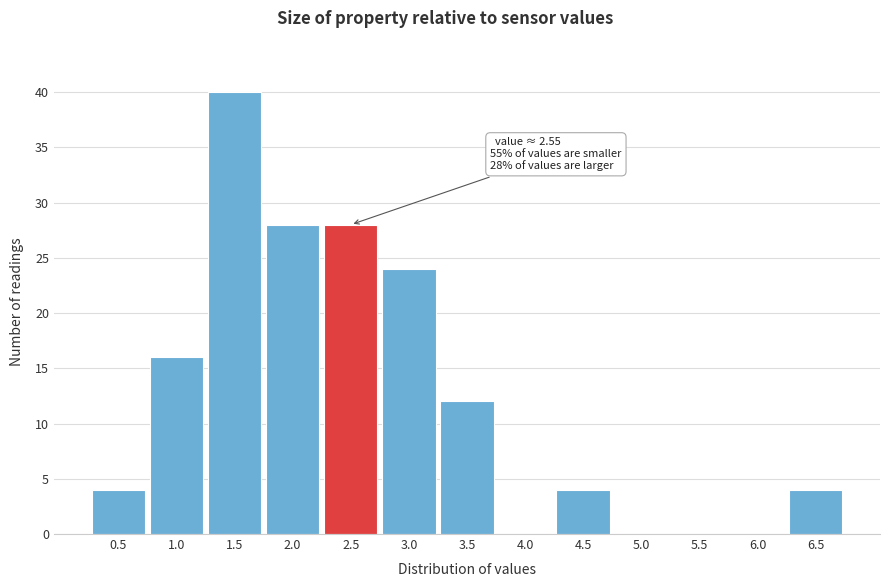

Reading left to right, transcribe all the data shown in this chart.

0.5=4	1.0=16	1.5=40	2.0=28	2.5=28	3.0=24	3.5=12	4.0=0	4.5=4	5.0=0	5.5=0	6.0=0	6.5=4